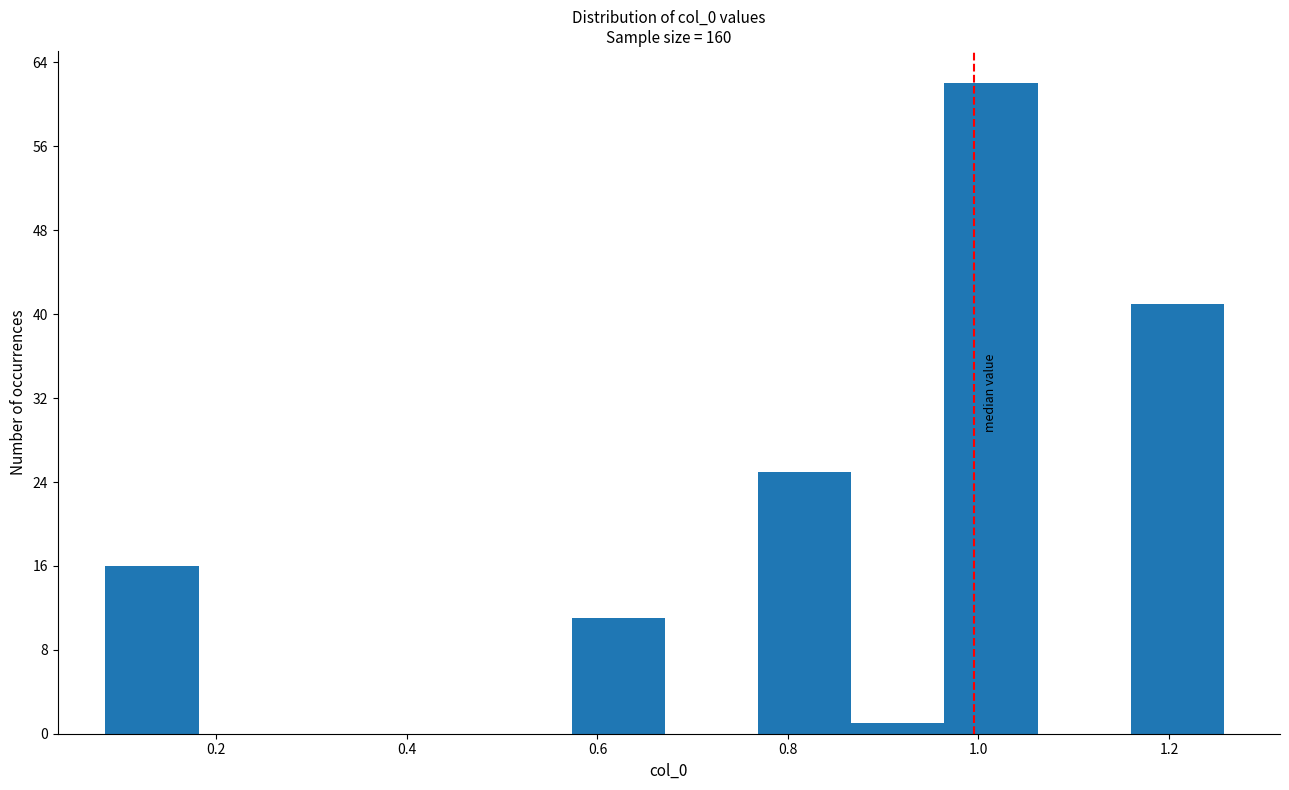

Reading left to right, list every bar in this chart as the range it spans on the x-axis followed by its height. Neither the bar edges nor the heights are printed on the chart, so give them approximately, as read against the axes.

0.08 to 0.18: 16
0.18 to 0.28: 0
0.28 to 0.38: 0
0.38 to 0.48: 0
0.48 to 0.58: 0
0.58 to 0.68: 11
0.68 to 0.76: 0
0.76 to 0.86: 25
0.86 to 0.96: 1
0.96 to 1.06: 62
1.06 to 1.16: 0
1.16 to 1.26: 41